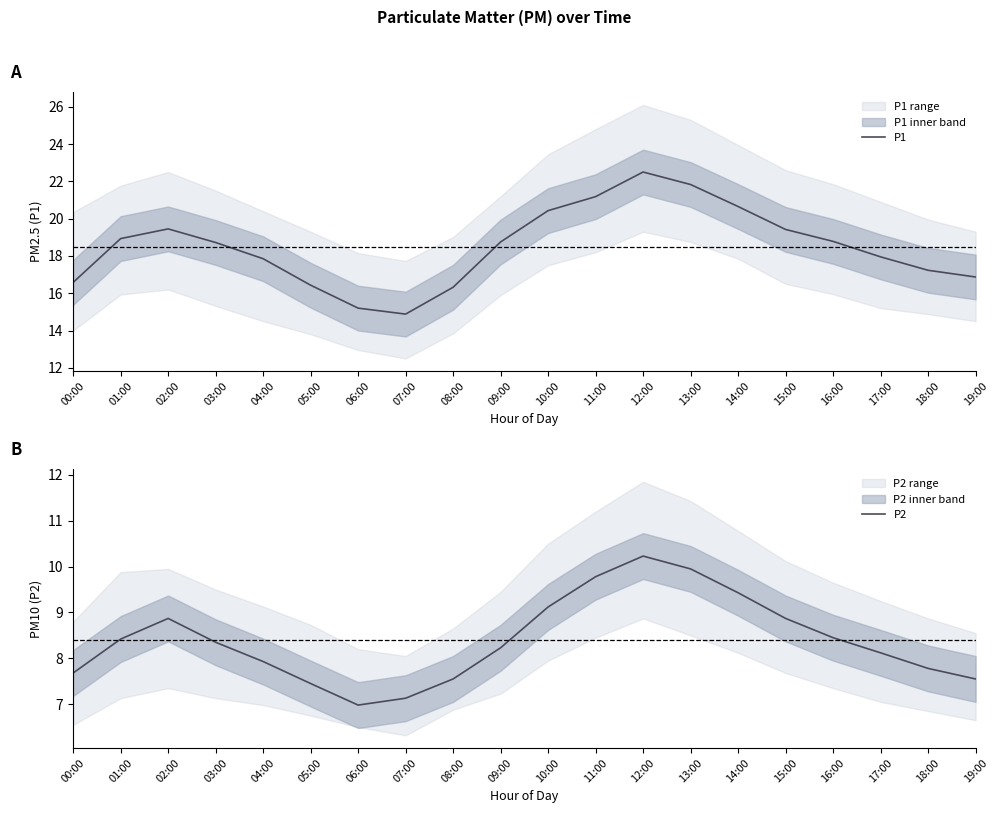

Is it true that P2 equals 9.8 at 11:00?

True